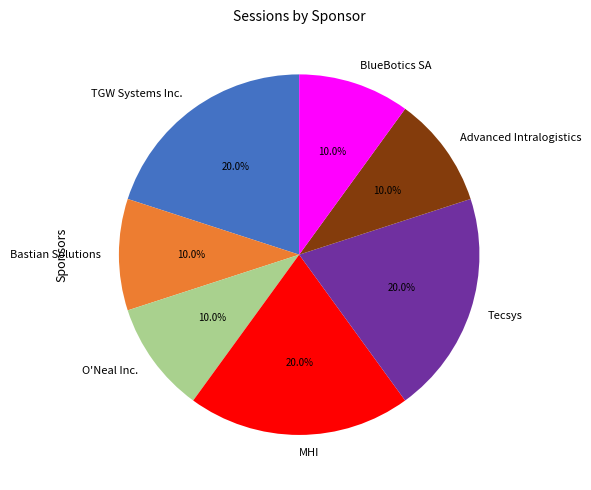

Is the sum of MHI and Bastian Solutions greater than half?

No